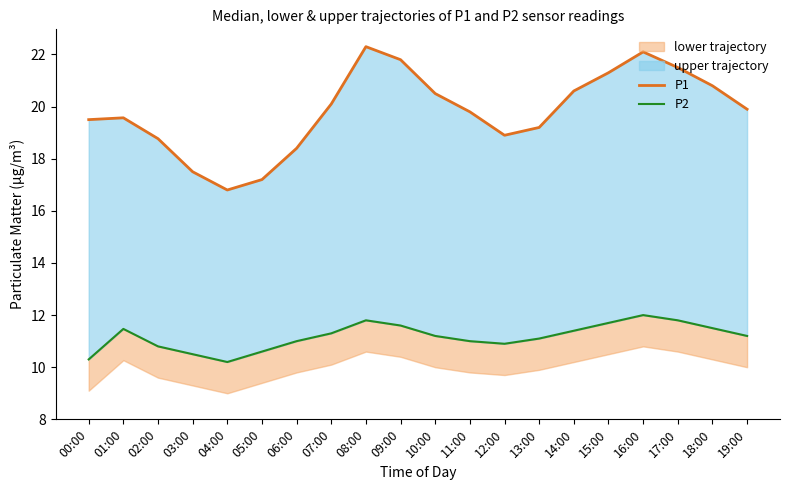

True or false: P1 has a value of 20.5 at 10:00.

True